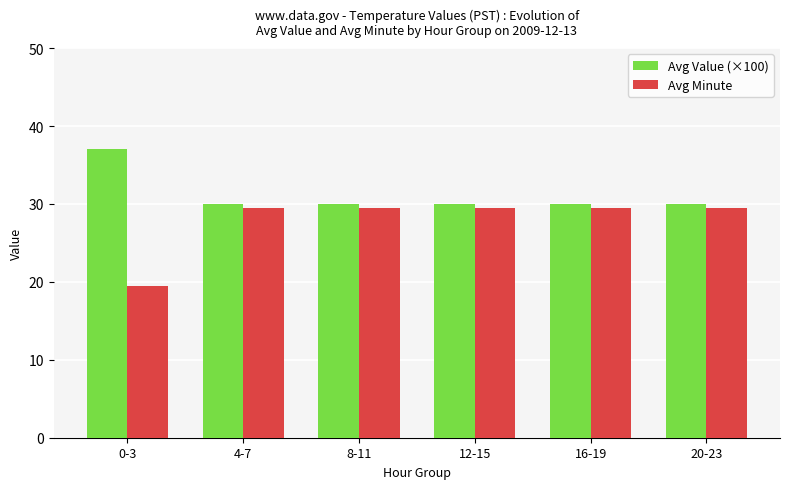

What is the label of the 4th bar from the left?

12-15